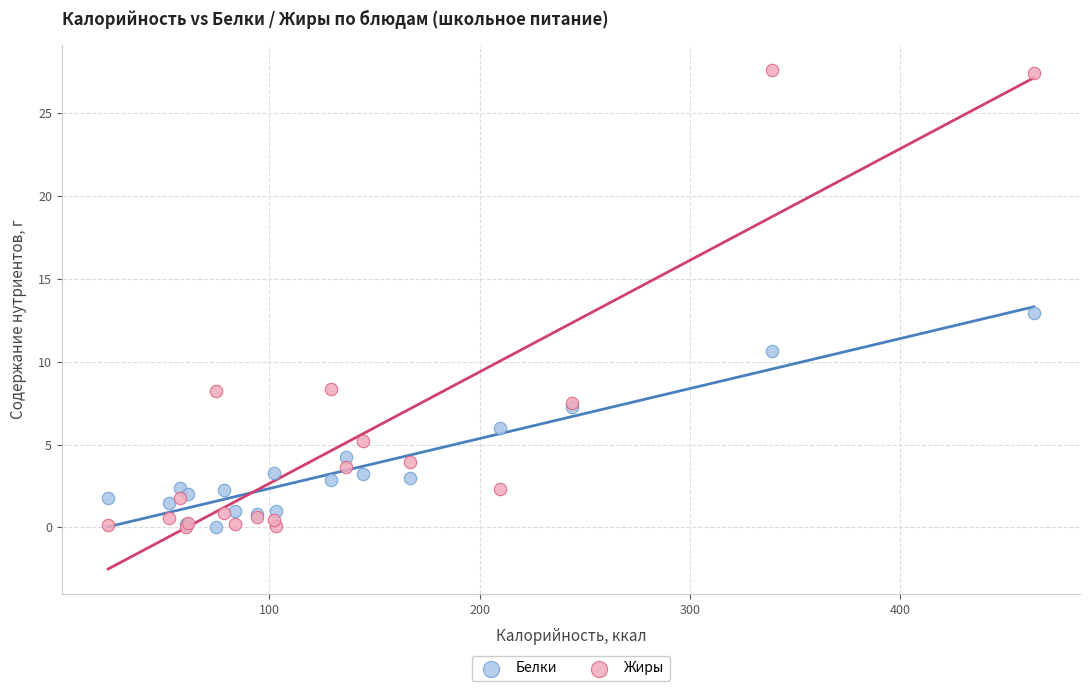

What are all the series names shown in the legend?

Белки, Жиры